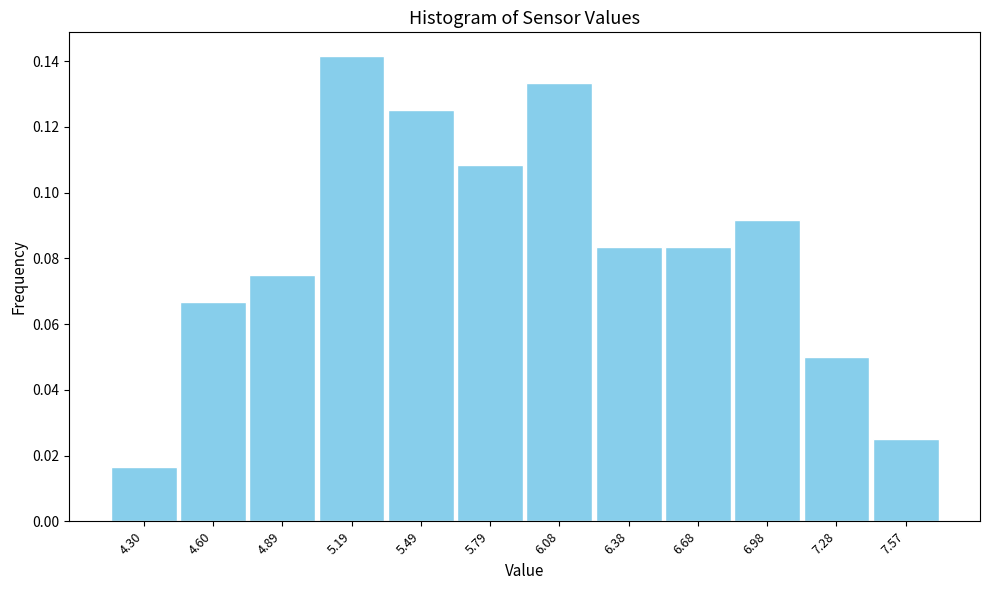

What is the label of the 1st bar from the right?

7.57